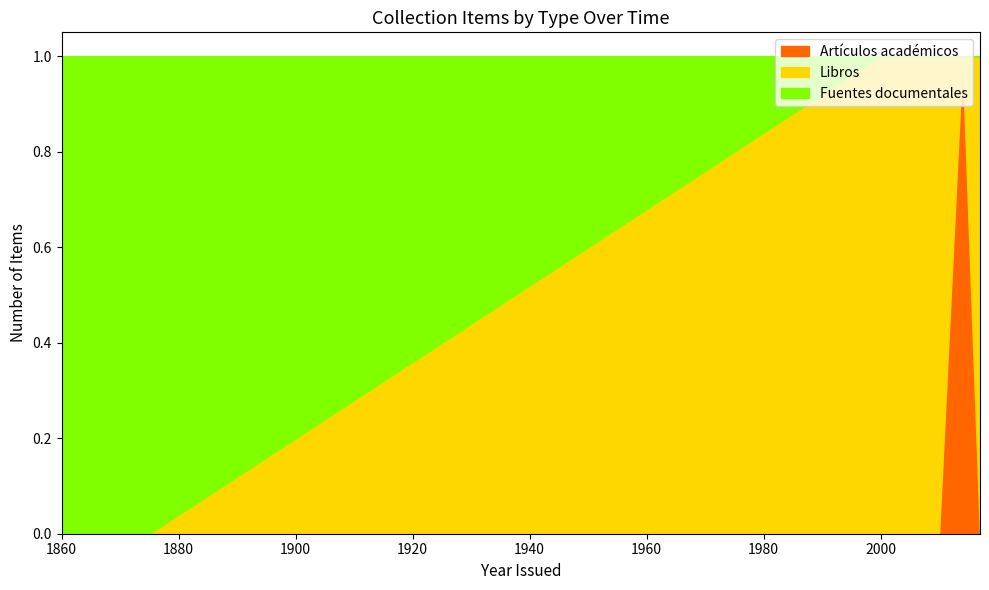

The Fuentes documentales series shows 2 at 1860. True or false?

False